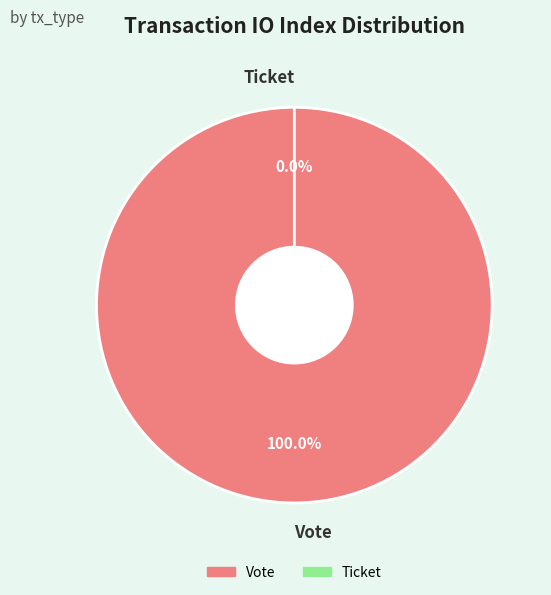

Which has a higher value, Ticket or Vote?

Vote